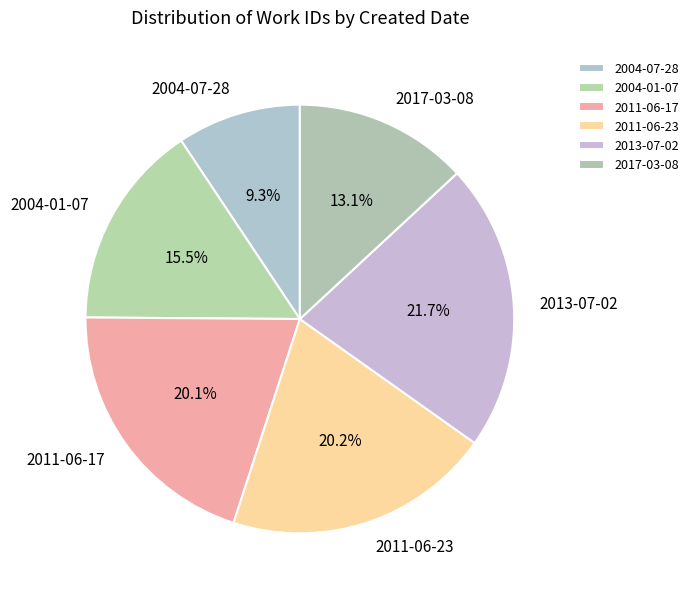

Between 2013-07-02 and 2011-06-17, which is larger?

2013-07-02